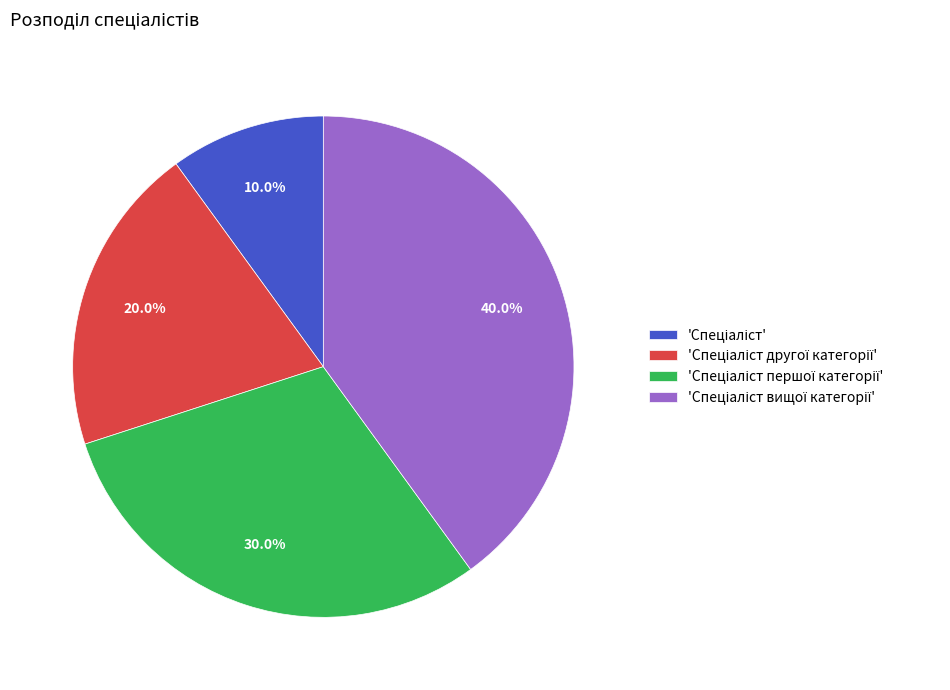

Count the number of slices in the pie.

4